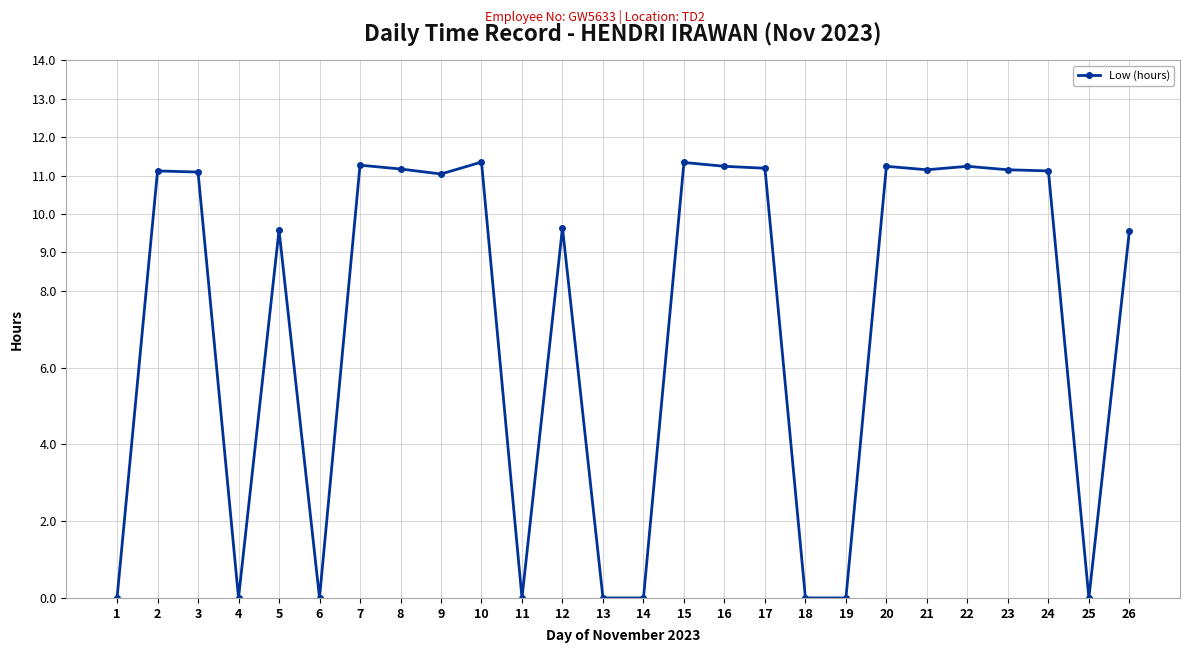

True or false: the data shows 6.0 at 9.

False